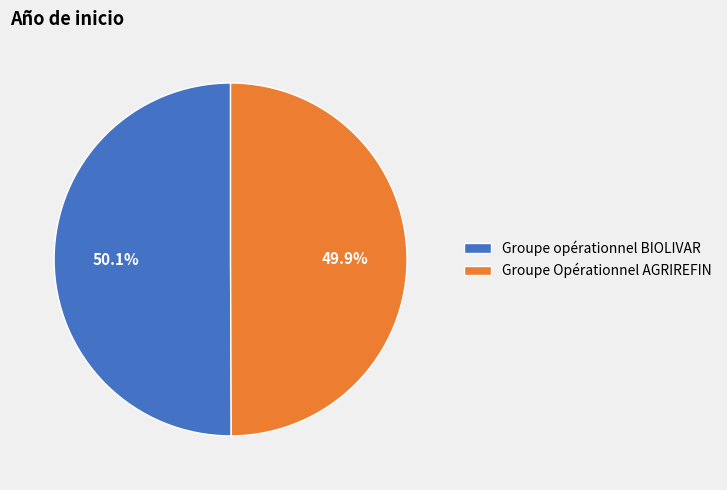

What is the total percentage of Groupe Opérationnel AGRIREFIN and Groupe opérationnel BIOLIVAR?

100.0%